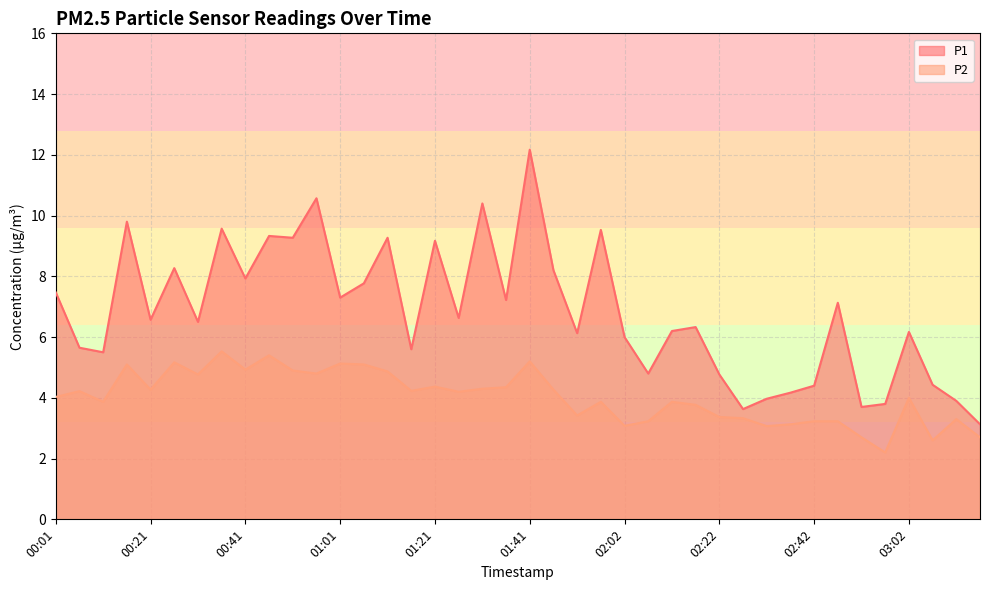

True or false: P2 and P1 cross at least once.

False